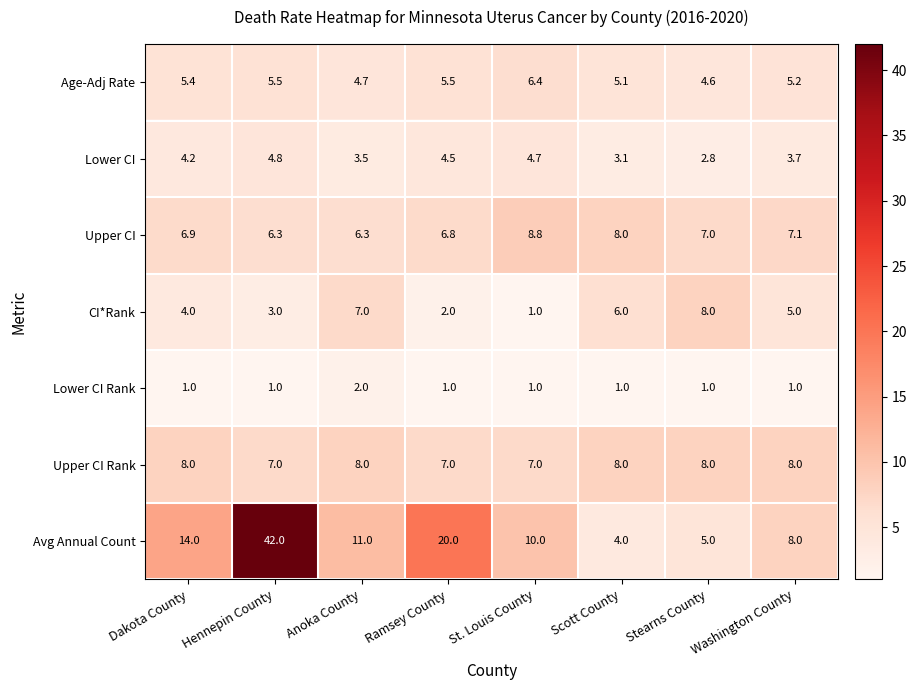

True or false: Avg Annual Count has a value of 2.4 at Washington County.

False